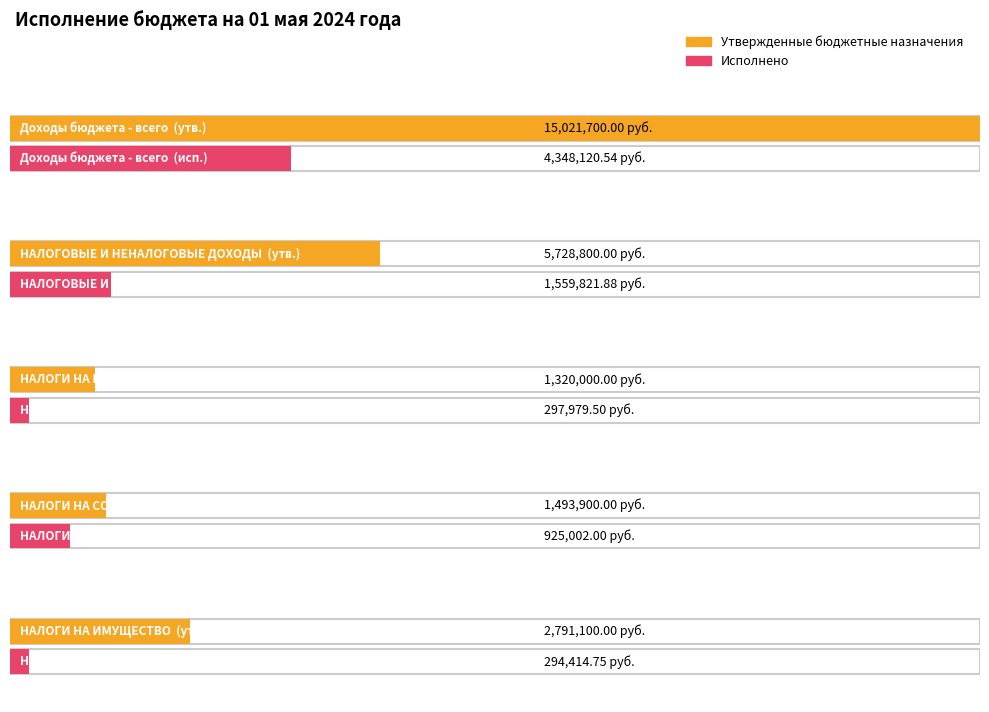

What is the label of the 3rd bar from the left?

НАЛОГИ НА ПРИБЫЛЬ, ДОХОДЫ